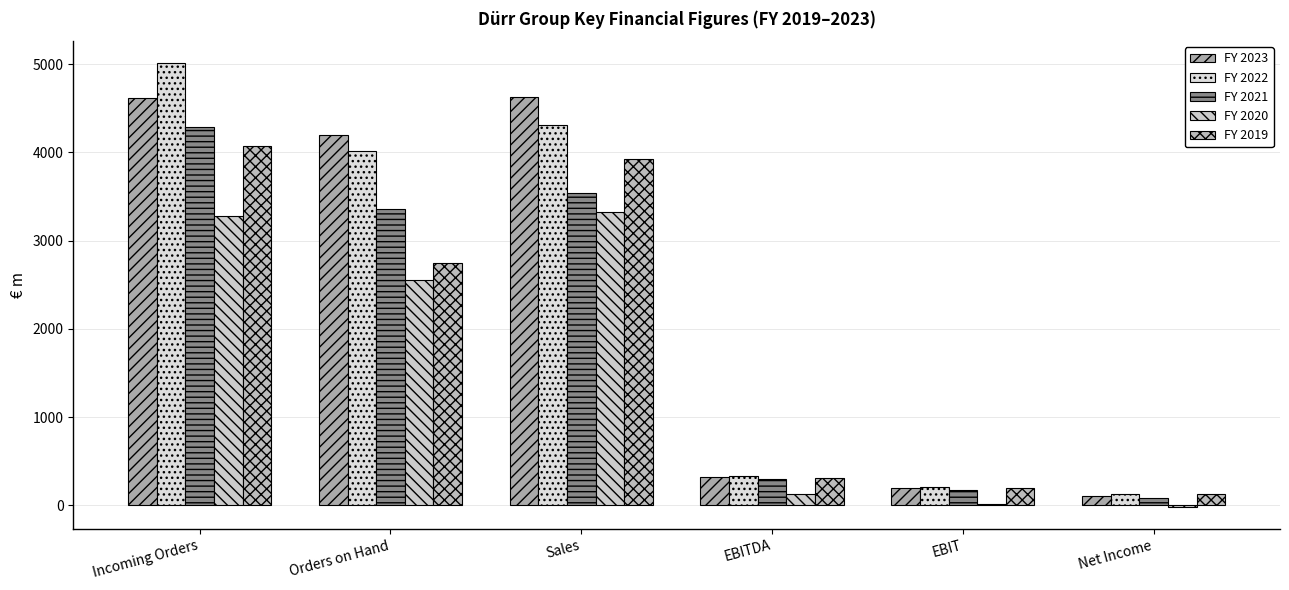

Are the bars grouped side by side (vs. stacked)?

Yes